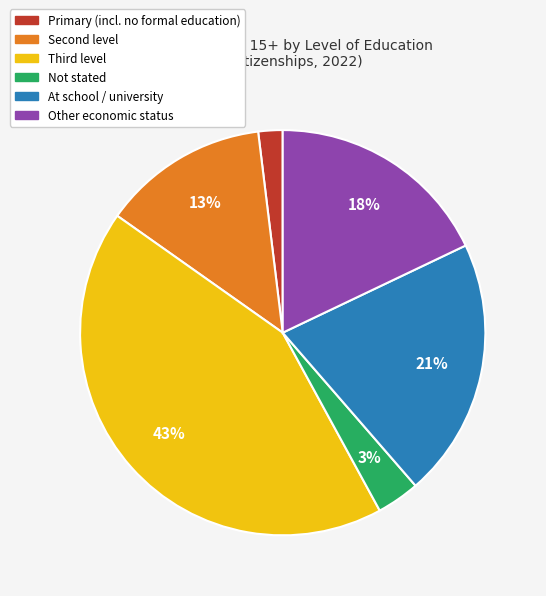

The Other economic status slice represents 18% of the pie. True or false?

True